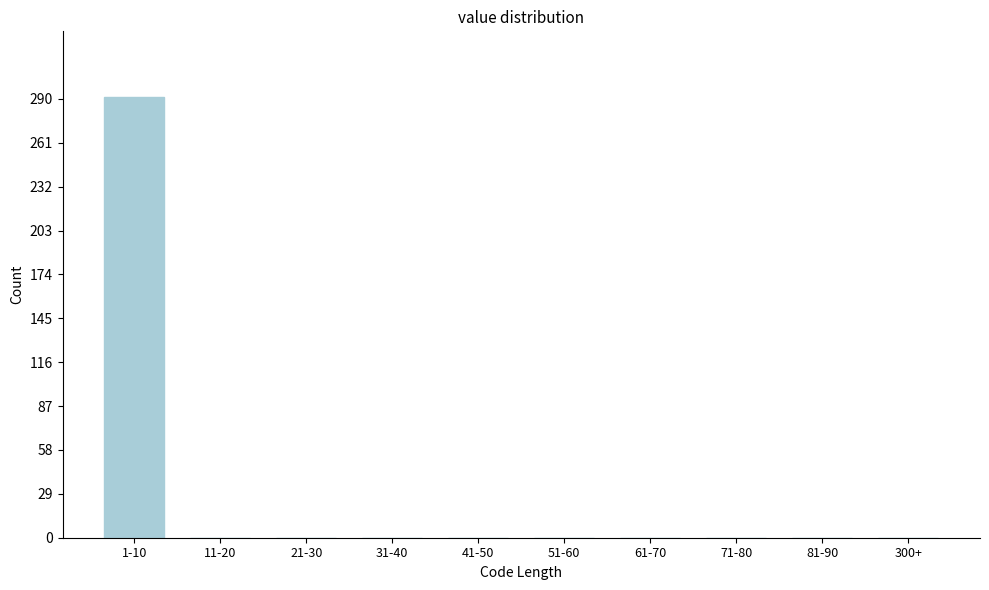

Reading left to right, extract all data points from this chart.

1-10=291	11-20=0	21-30=0	31-40=0	41-50=0	51-60=0	61-70=0	71-80=0	81-90=0	300+=0